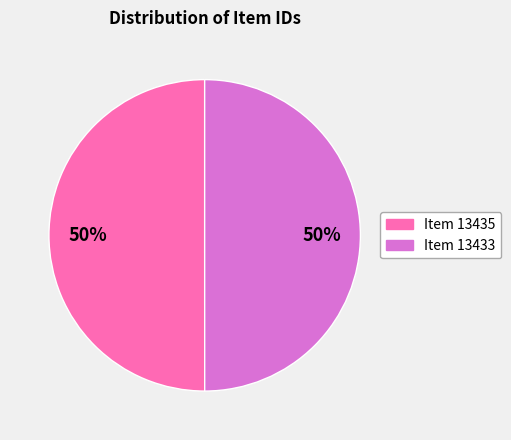

How many slices are in this pie chart?

2